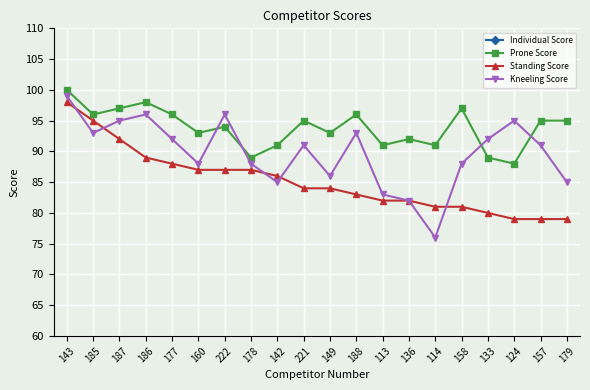

True or false: Individual Score and Prone Score cross at least once.

False